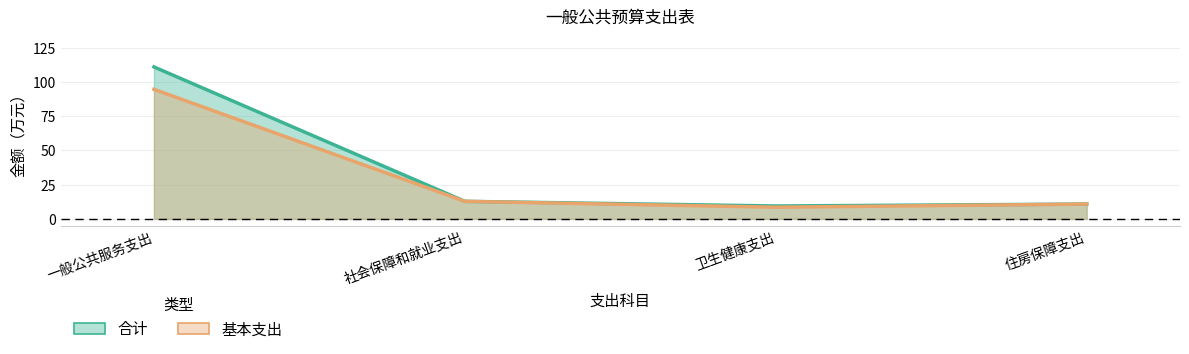

At which category is the sum across all series the highest?

一般公共服务支出